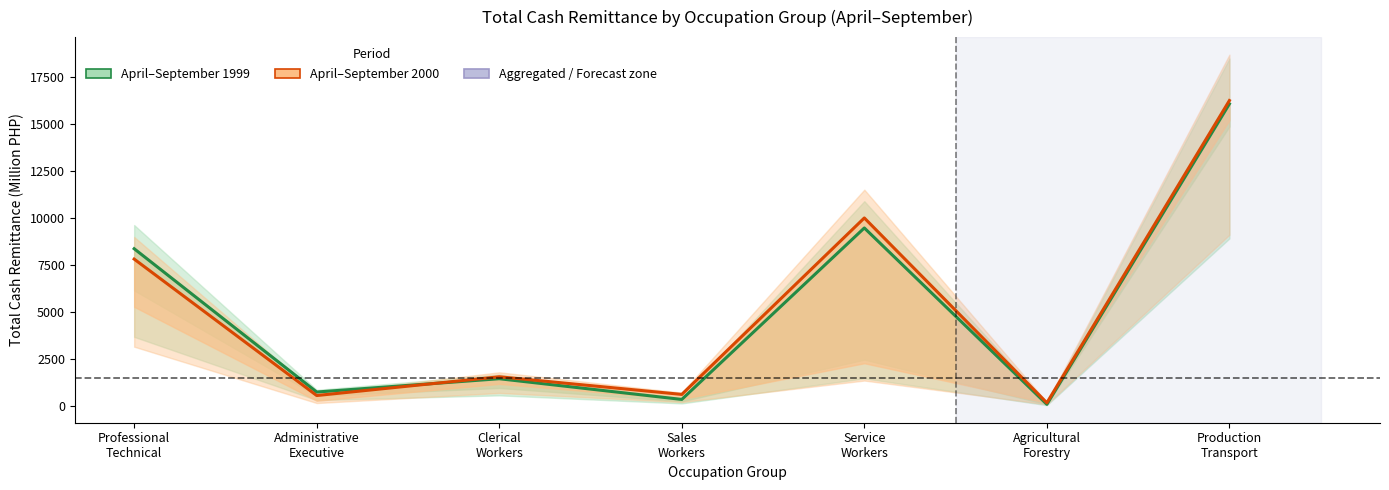

Between Administrative
Executive and Production
Transport, which is larger?

Production
Transport